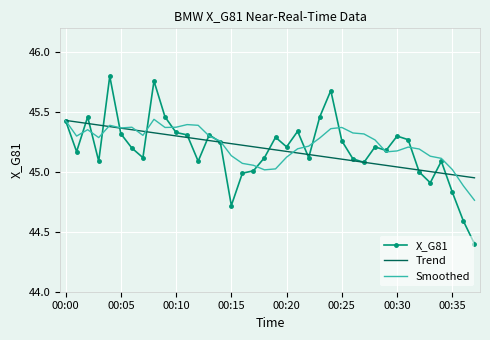

What is the minimum value shown in the chart?

44.4